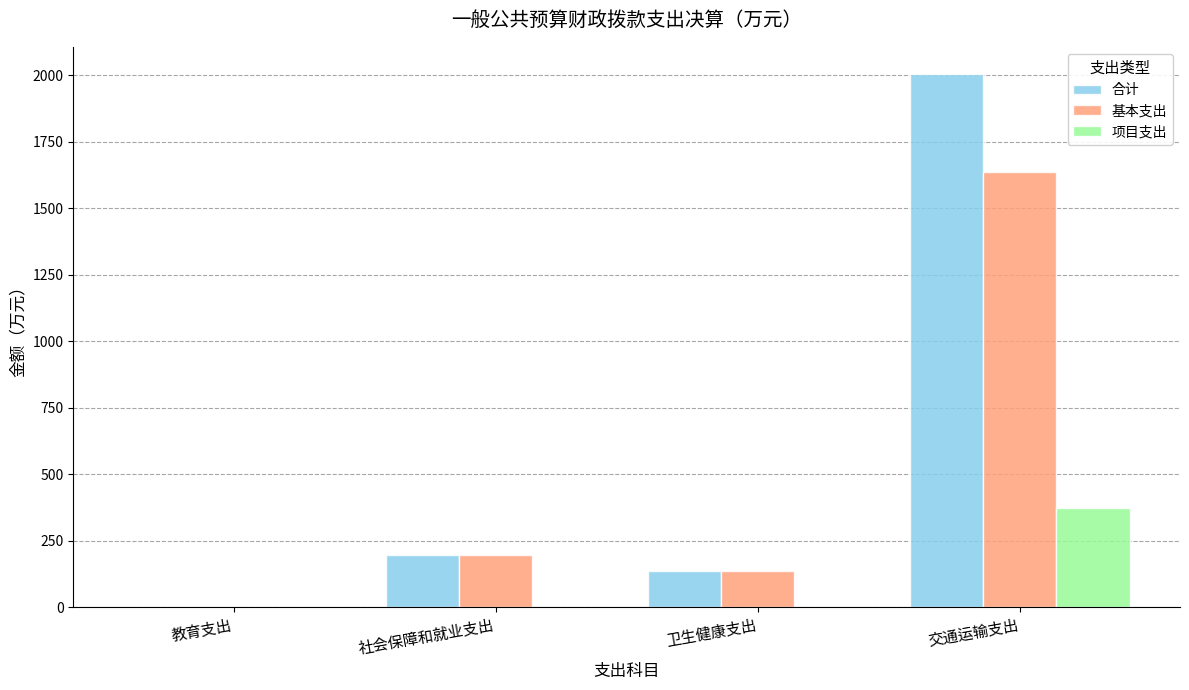

How many data points in 项目支出 are above 0?

1